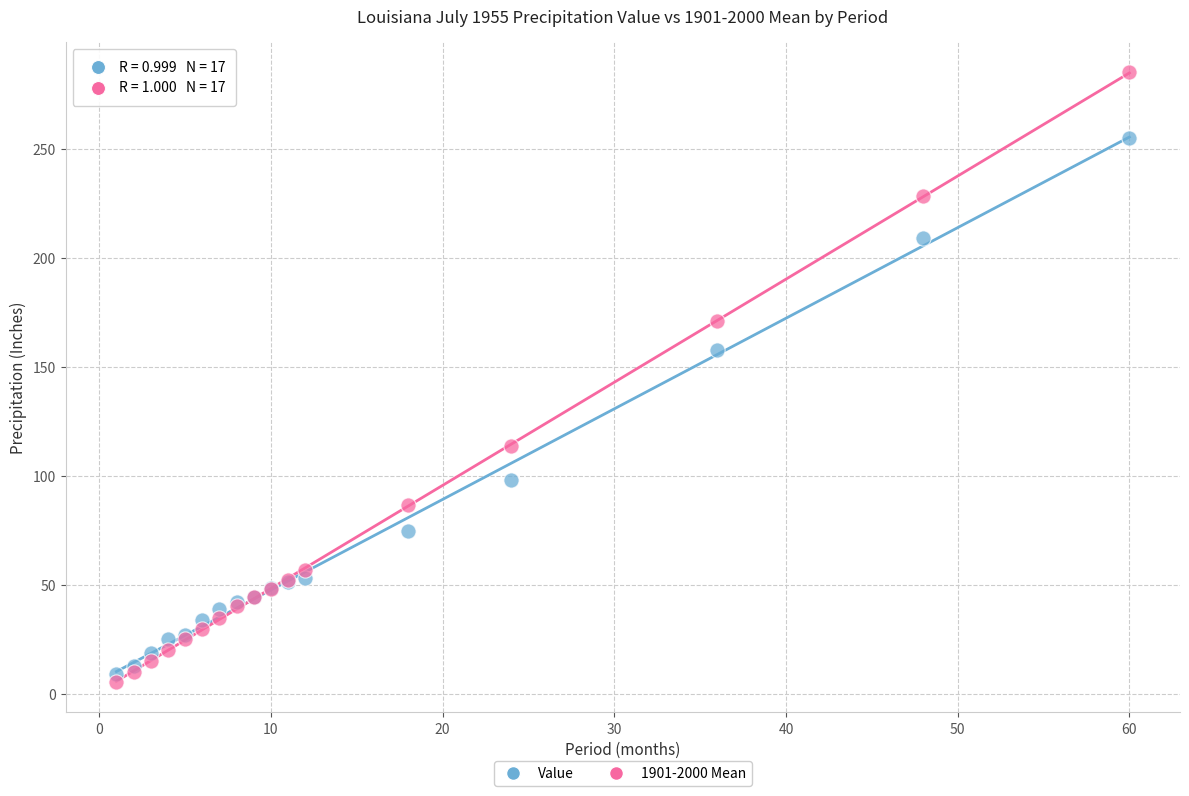

Which series reaches the maximum Y coordinate?

1901-2000 Mean